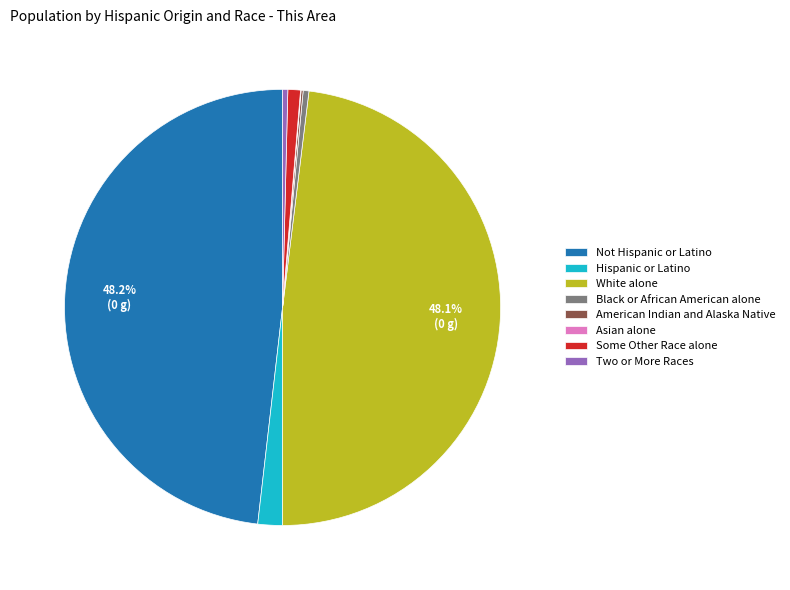

To the nearest percent, what is the difference between the largest and smallest slice percentages?

48%